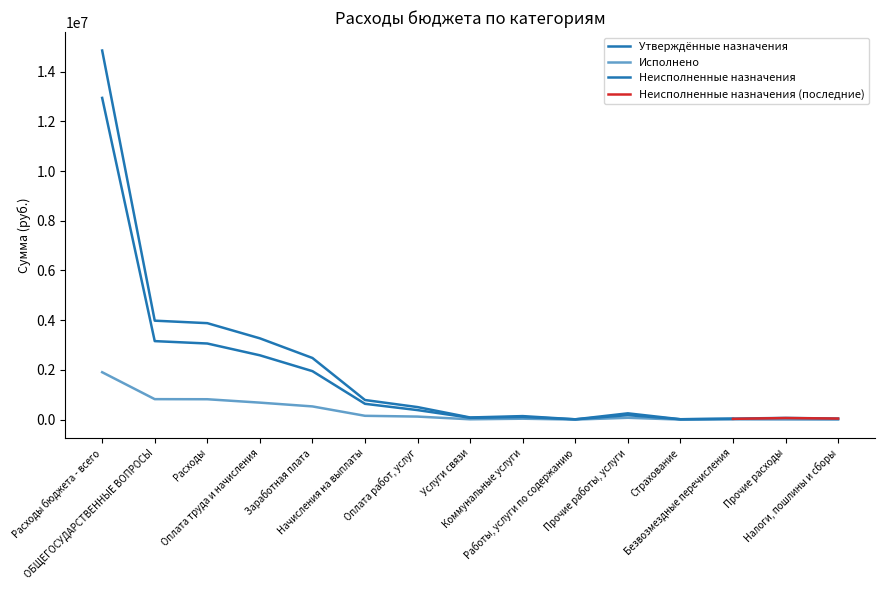

What is the average value of the Утверждённые назначения series?

2026574.4